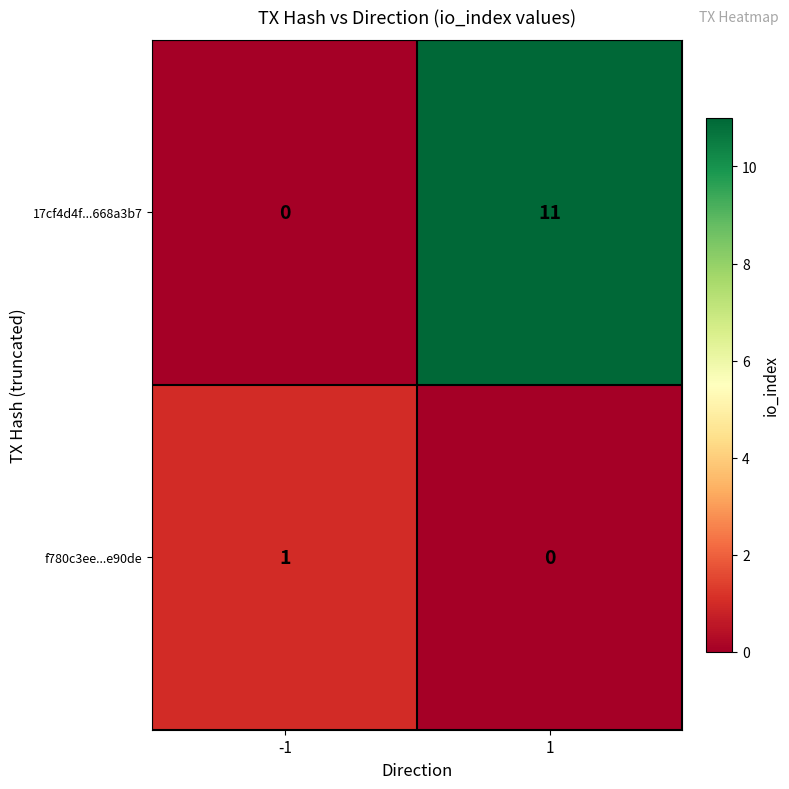

What is the total value across all series at 1?

11